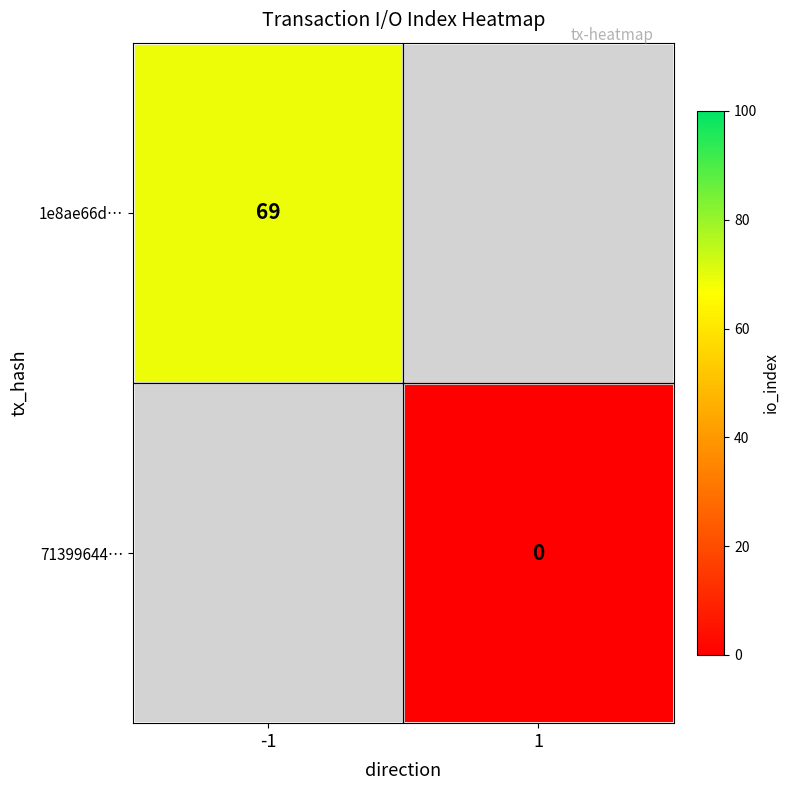

True or false: 1e8ae66d… has a value of 69 at -1.

True